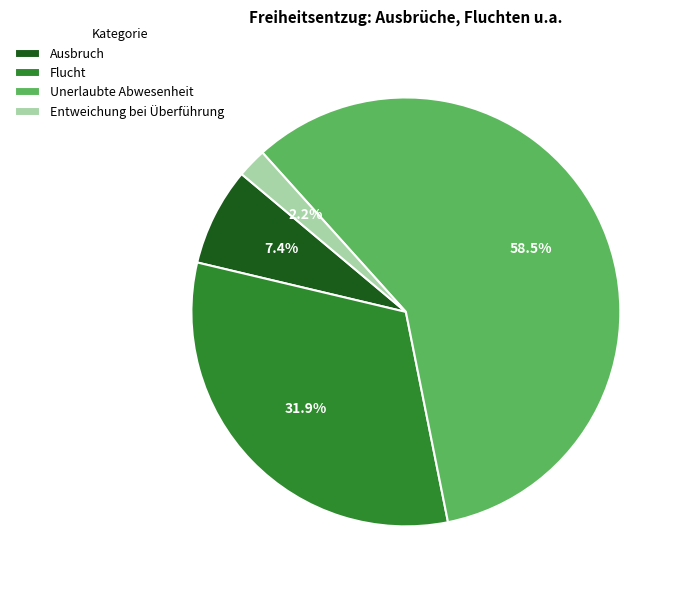

Count the number of slices in the pie.

4